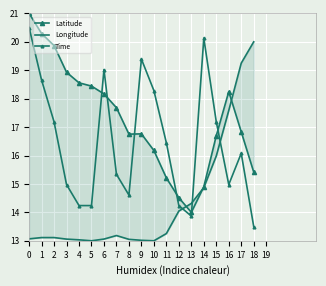

List the series in order of their peak value, lowest first.

Longitude, Time, Latitude